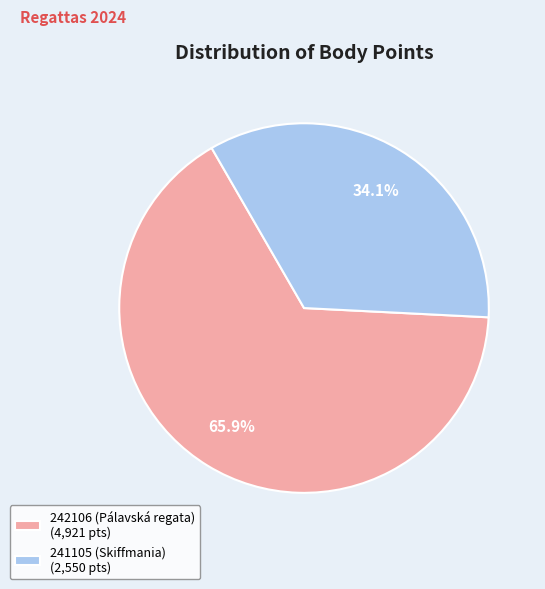

Is it true that 241105 (Skiffmania) is 34% of the pie?

True